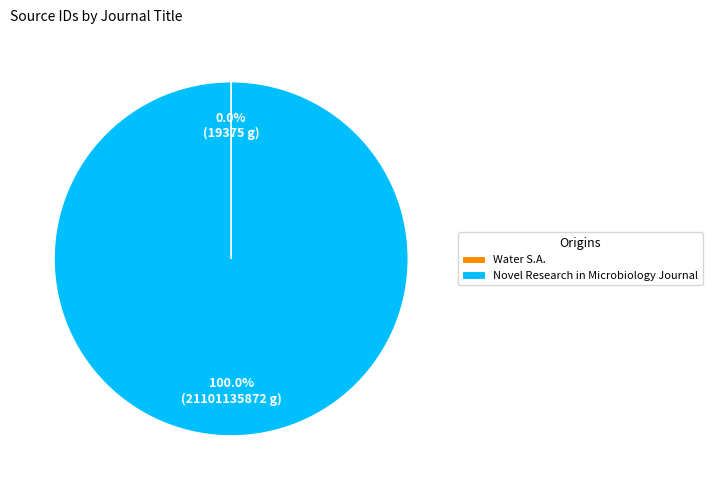

Which slice is the largest?

Novel Research in Microbiology Journal